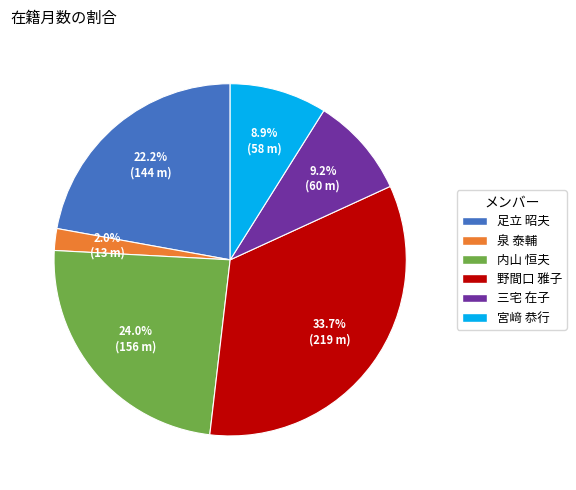

Does 宮﨑 恭行 represent more than half of the total?

No